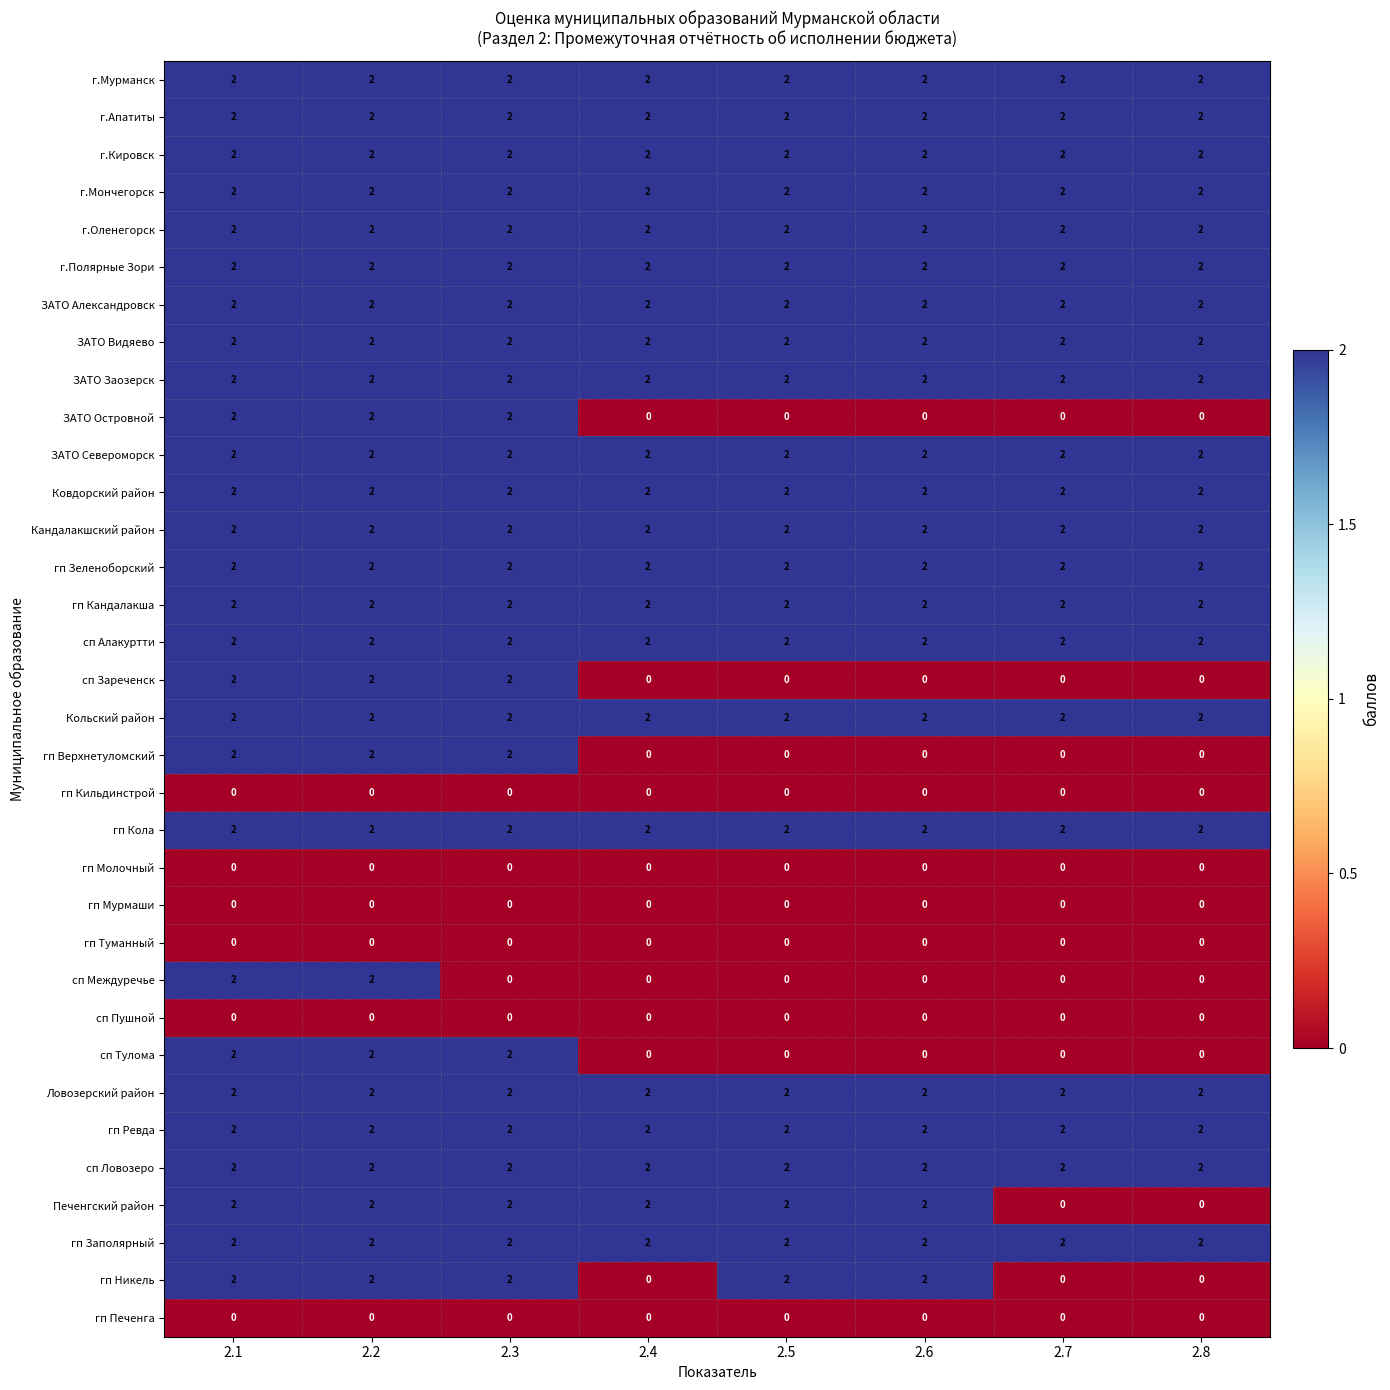

What is the sum of all гп Зеленоборский values?

16